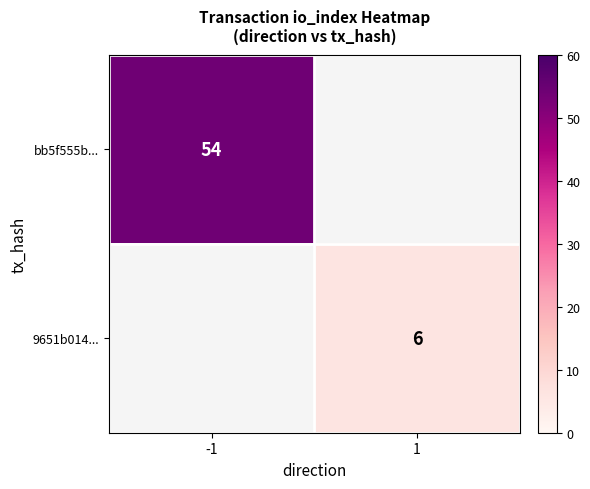

Count the number of categories in the chart.

2